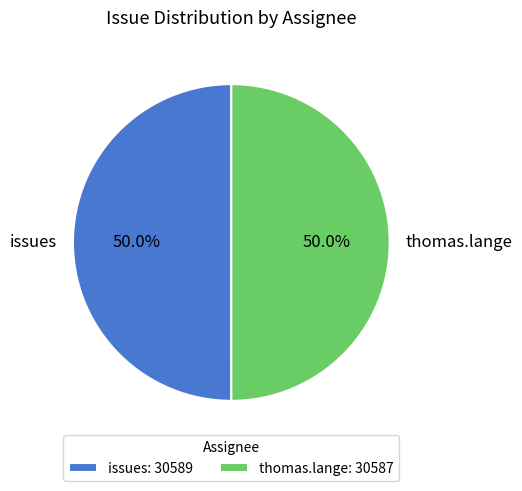

How many segments does this pie chart have?

2